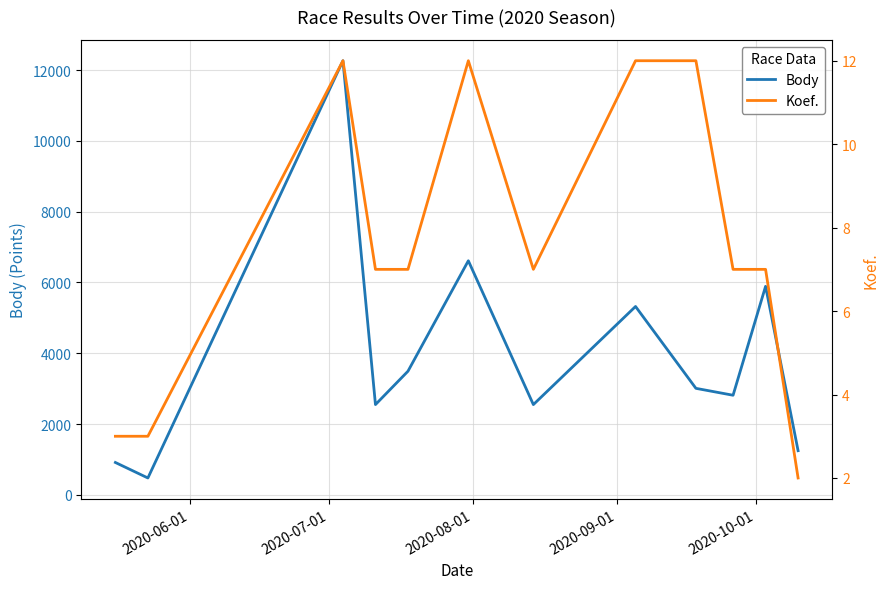

Reading right to left, list all the values displayed in this chart.

Body: 1248	5890	2814	3009	5321	2550	6612	3493	2550	12262	477	915
Koef.: 2	7	7	12	12	7	12	7	7	12	3	3